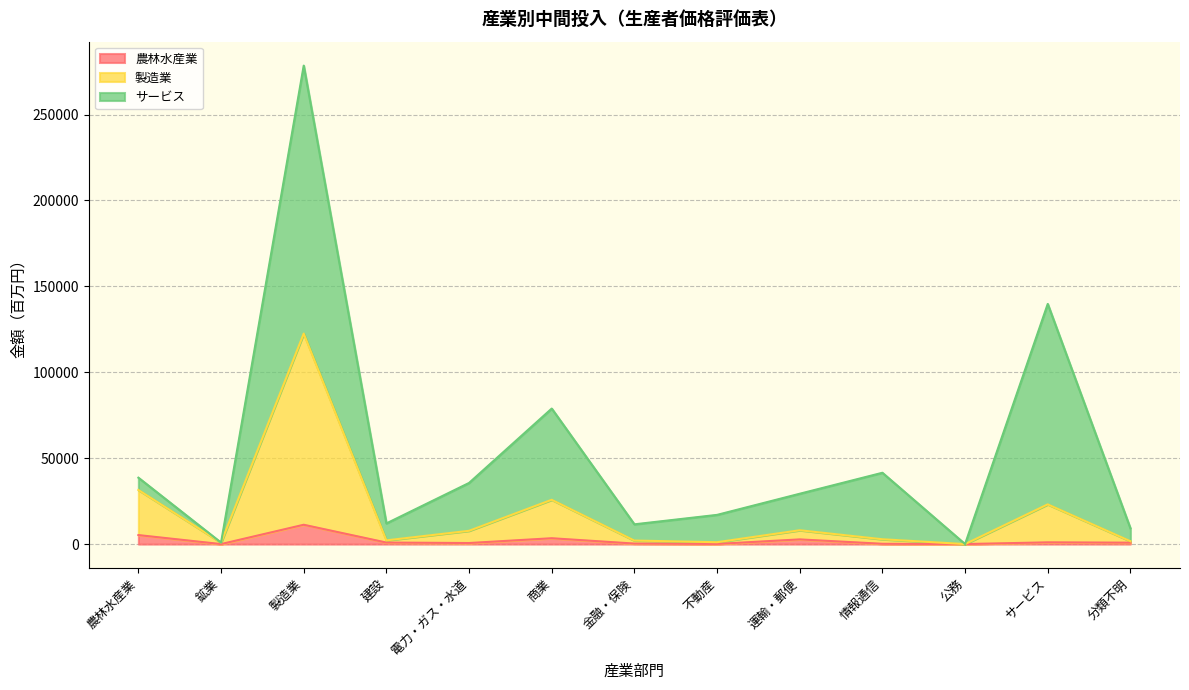

How many data points does each series have?

13